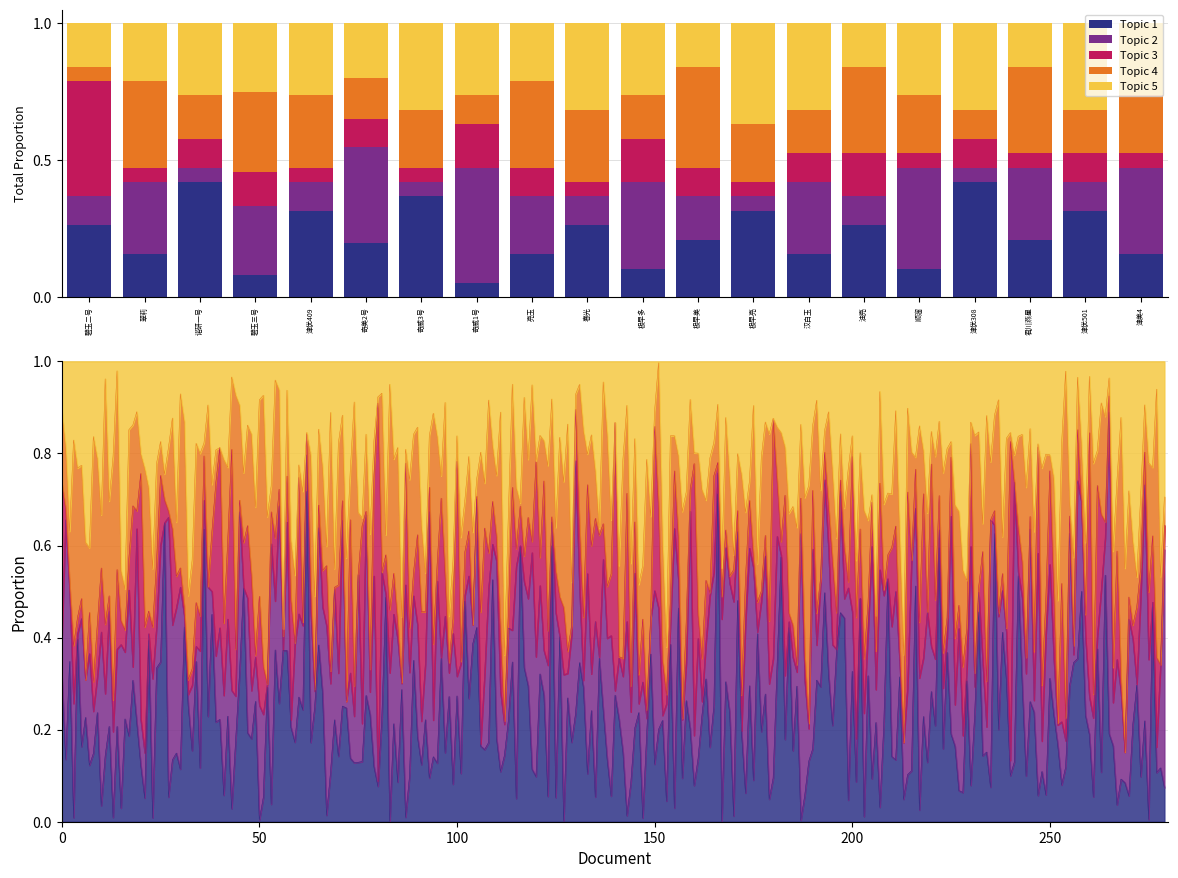

What is the label of the 11th bar from the right?

春光